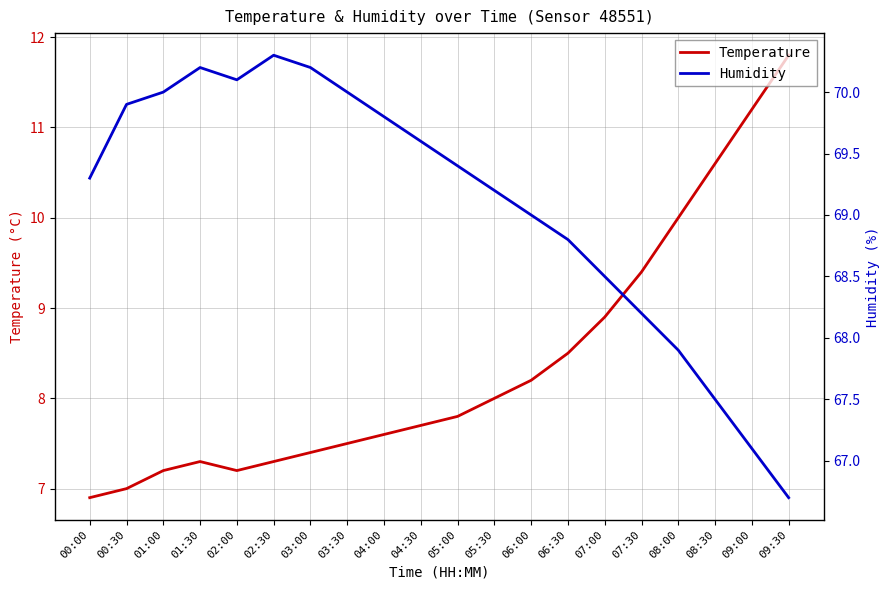

Reading right to left, transcribe all the data shown in this chart.

Temperature: 09:30=11.8	09:00=11.2	08:30=10.6	08:00=10.0	07:30=9.4	07:00=8.9	06:30=8.5	06:00=8.2	05:30=8.0	05:00=7.8	04:30=7.7	04:00=7.6	03:30=7.5	03:00=7.4	02:30=7.3	02:00=7.2	01:30=7.3	01:00=7.2	00:30=7.0	00:00=6.9
Humidity: 09:30=66.7	09:00=67.1	08:30=67.5	08:00=67.9	07:30=68.2	07:00=68.5	06:30=68.8	06:00=69.0	05:30=69.2	05:00=69.4	04:30=69.6	04:00=69.8	03:30=70.0	03:00=70.2	02:30=70.3	02:00=70.1	01:30=70.2	01:00=70.0	00:30=69.9	00:00=69.3